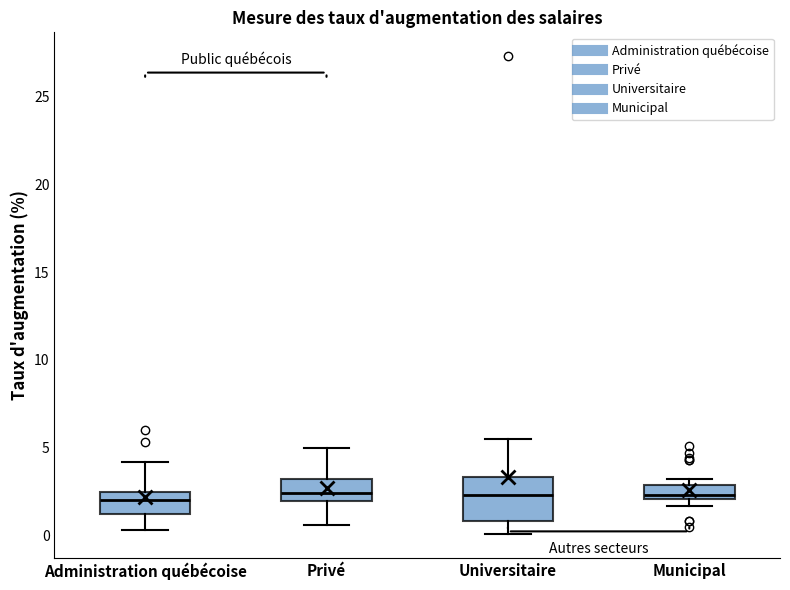

Reading left to right, transcribe this box plot: for each box, give where its median line is, the range the box spans, and where its two whiskers end, as read against the y-axis. The values are not printed on the chart, so give them approximately, as read against the axis.

Administration québécoise: median 2.0, box 1.0 to 2.5, whiskers 0.5 to 4.0
Privé: median 2.5, box 2.0 to 3.0, whiskers 0.5 to 5.0
Universitaire: median 2.5, box 1.0 to 3.5, whiskers 0.0 to 5.5
Municipal: median 2.5, box 2.0 to 3.0, whiskers 1.5 to 3.0 (just above the box's upper edge)